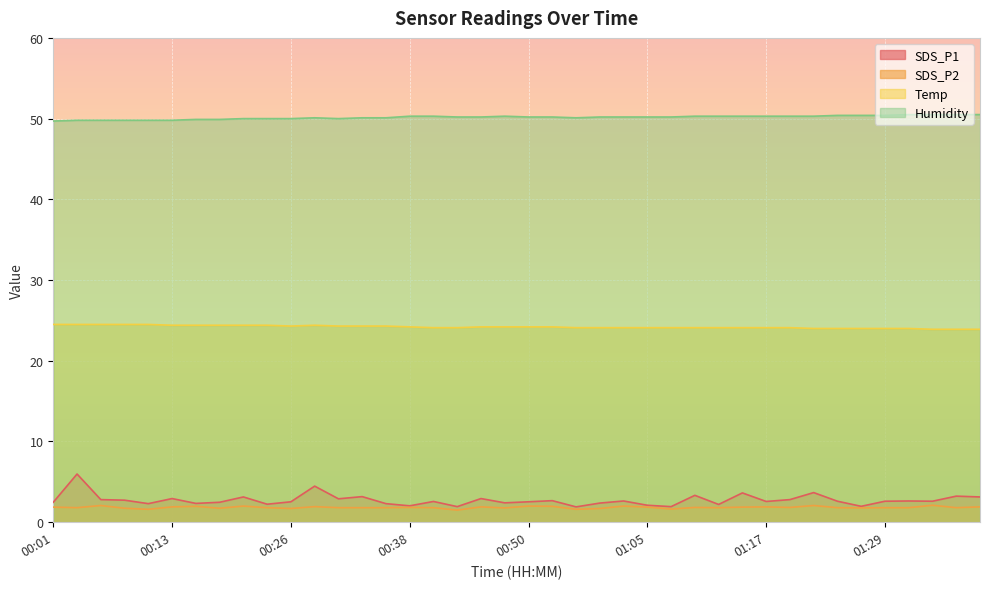

What is the label of the 7th point from the right?

01:24